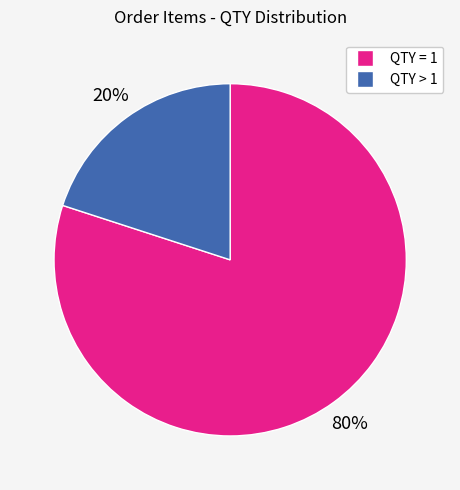

How many slices are in this pie chart?

2